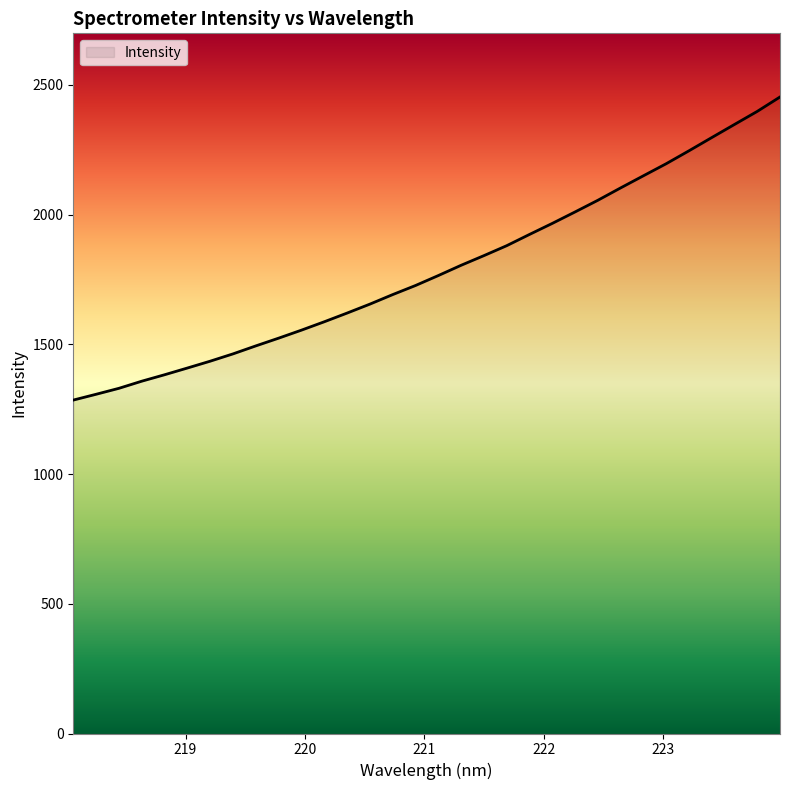

What is the difference between the maximum and minimum values?

1168.3